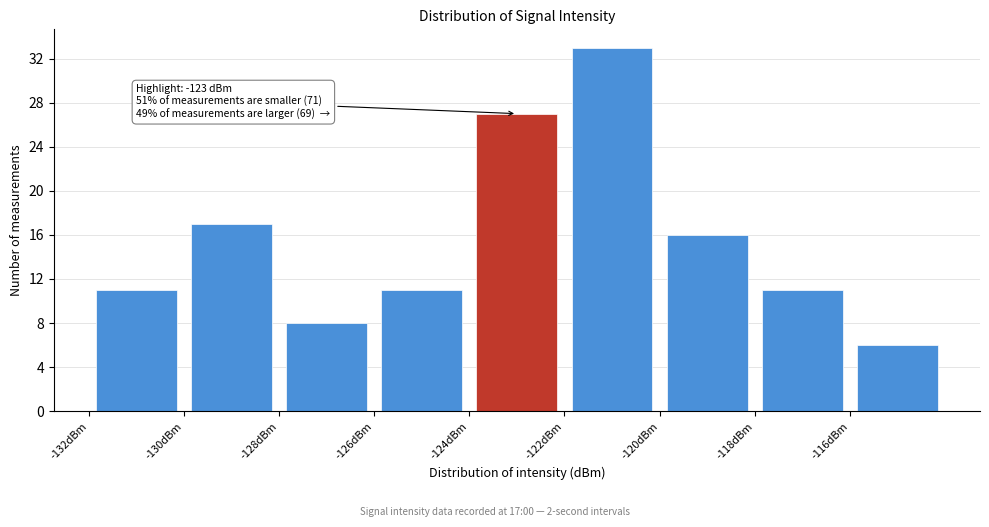

Which range on the x-axis has the tallest bar?

-122 to -120